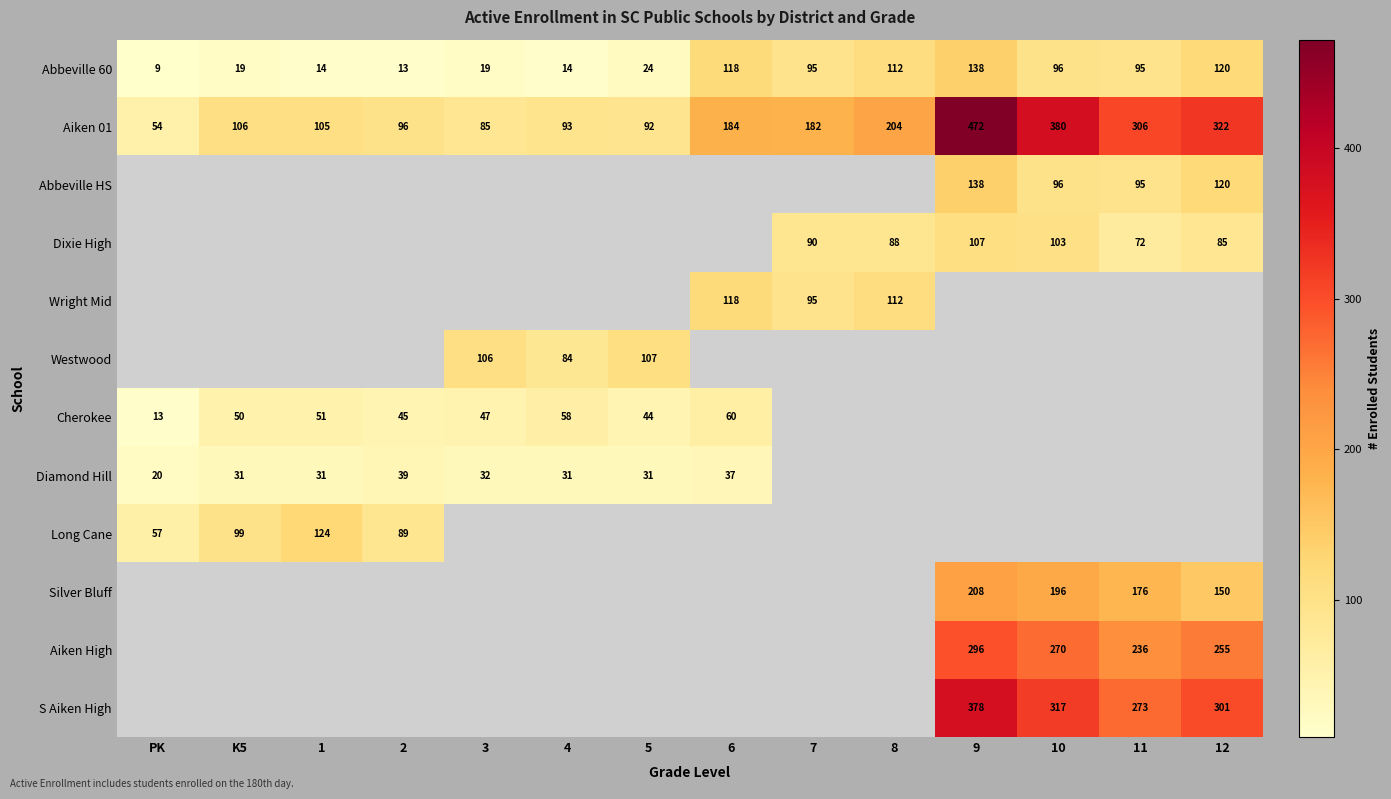

What is the approximate value of Abbeville 60 at 9, to the nearest 50?

150